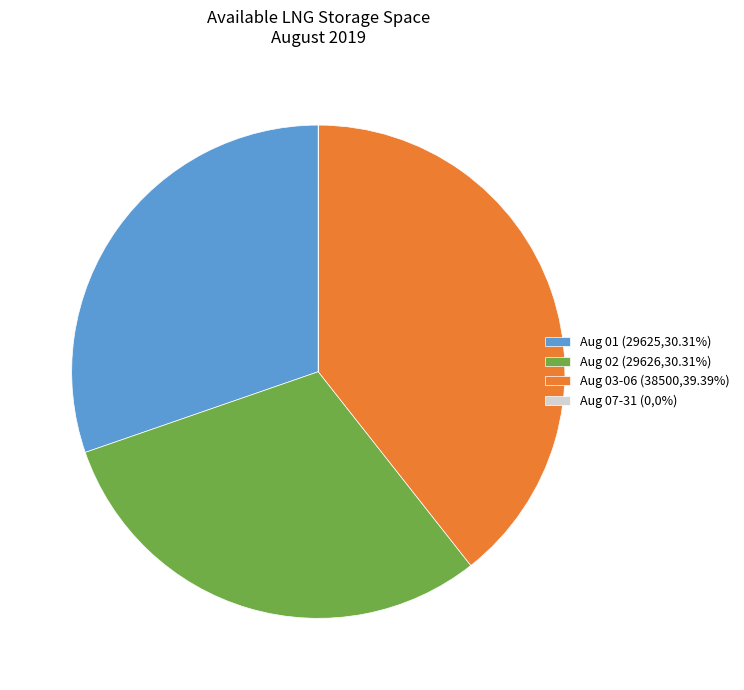

Combined, do Aug 01 (29625,30.31%) and Aug 02 (29626,30.31%) account for over 50%?

Yes